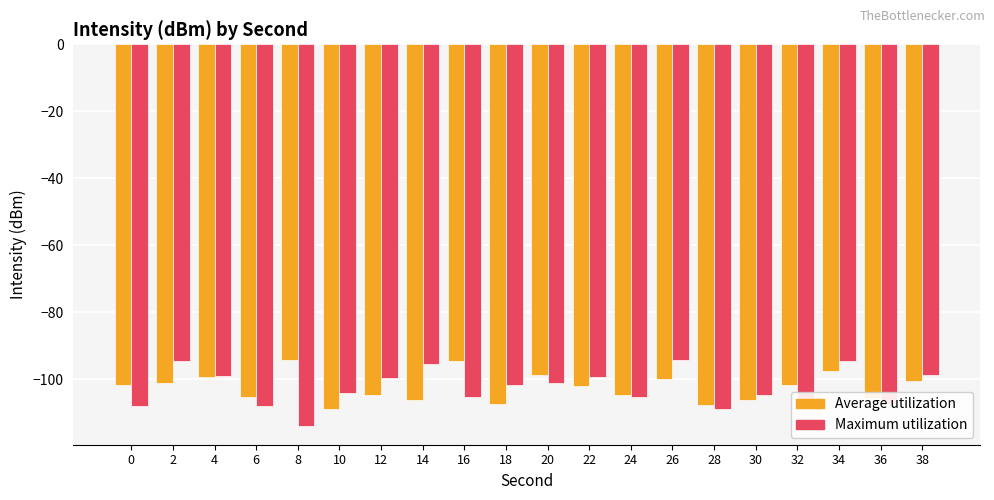

Is it true that Maximum utilization equals -101.6 at 18?

True